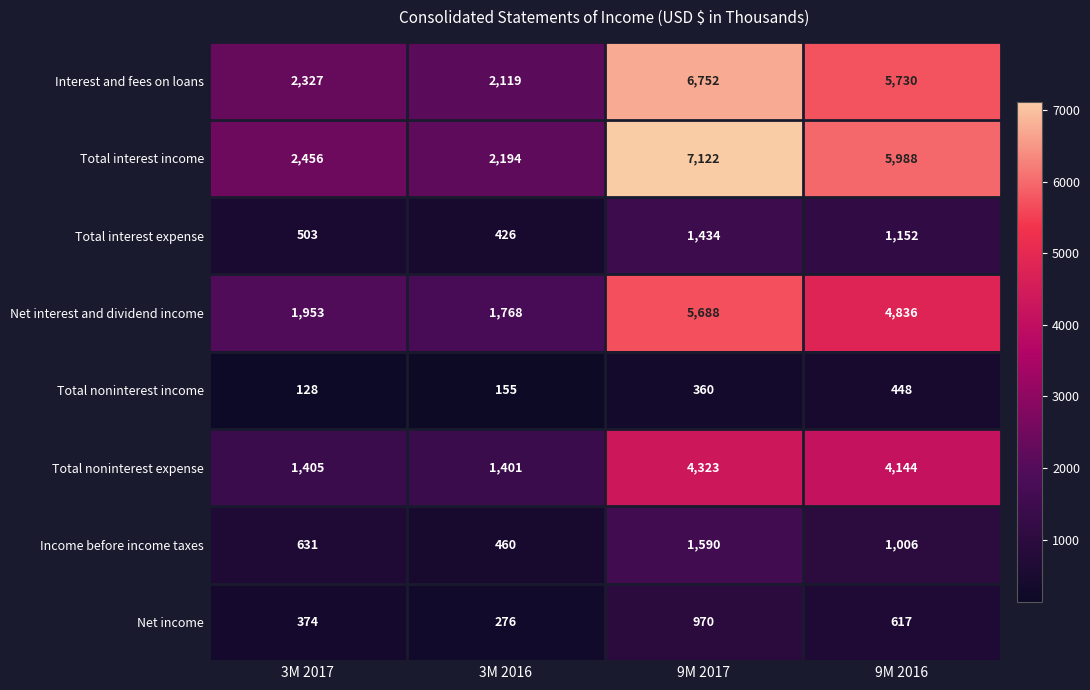

At which label is Total interest income closest to 4658?

9M 2016